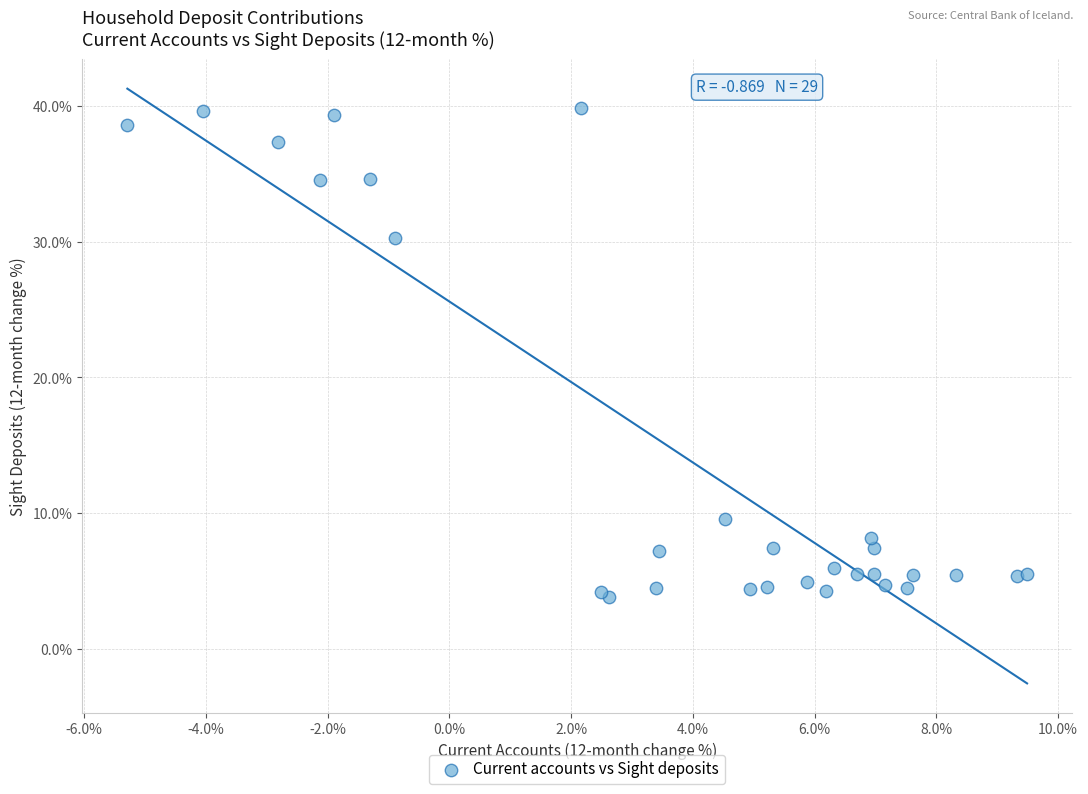

What Y value in the scatter plot is closest to 21?

30.3